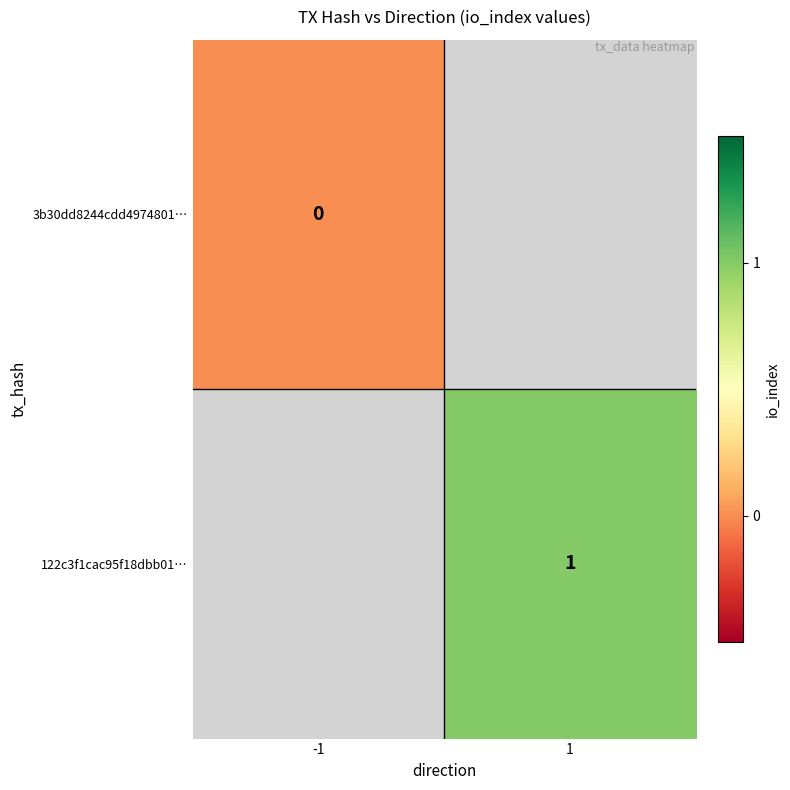

At how many categories does at least one series exceed 0?

1